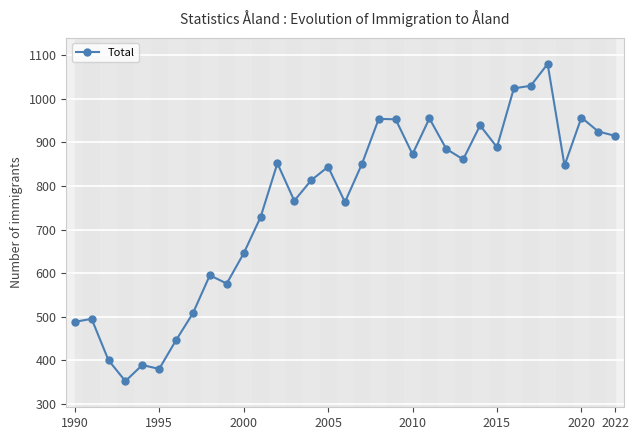

What is the value of the 11th point from the left?

645